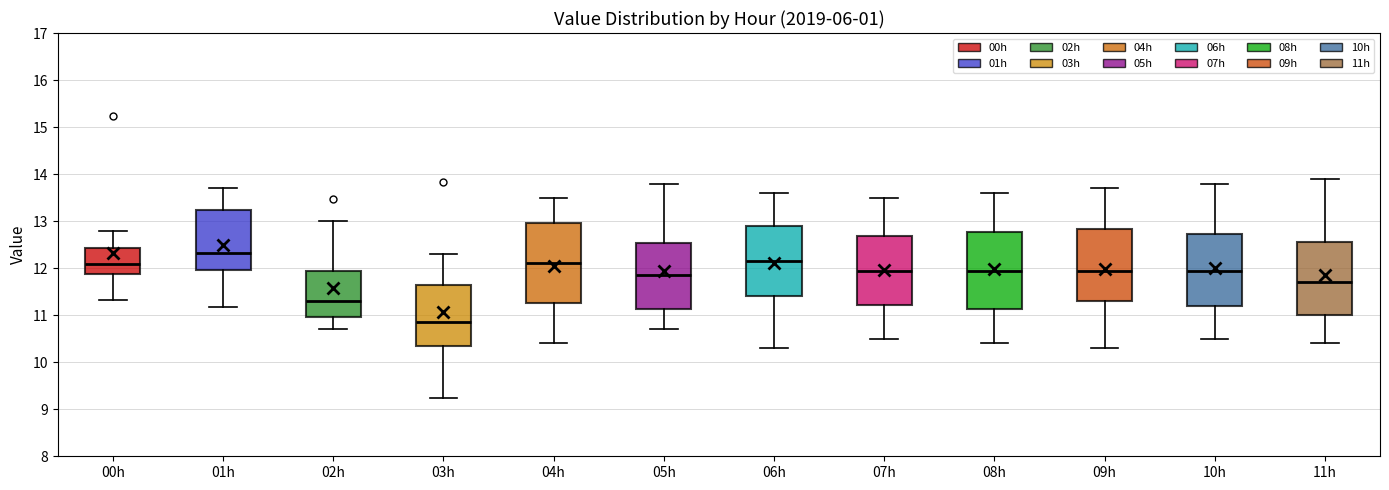

Which box has the highest median line?

01h